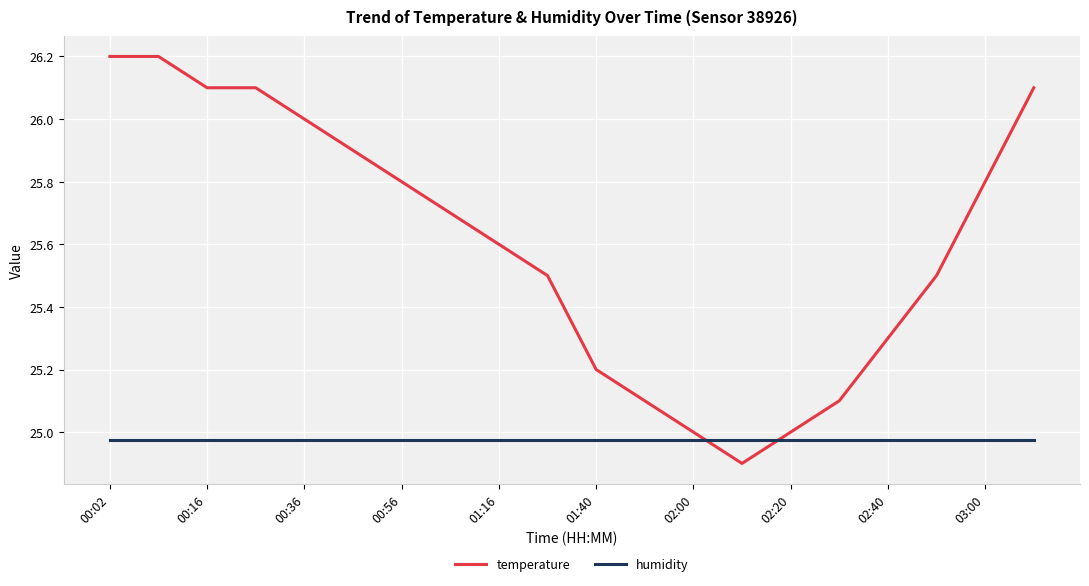

How many intersections are there between temperature and humidity?

2